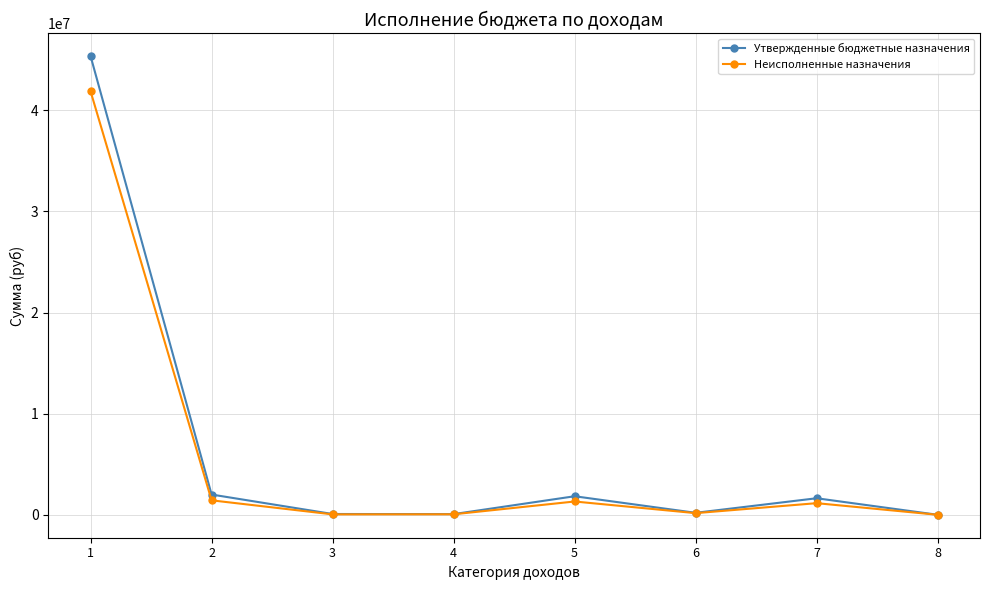

Between 1 and 2, which series saw the biggest shift?

Утвержденные бюджетные назначения